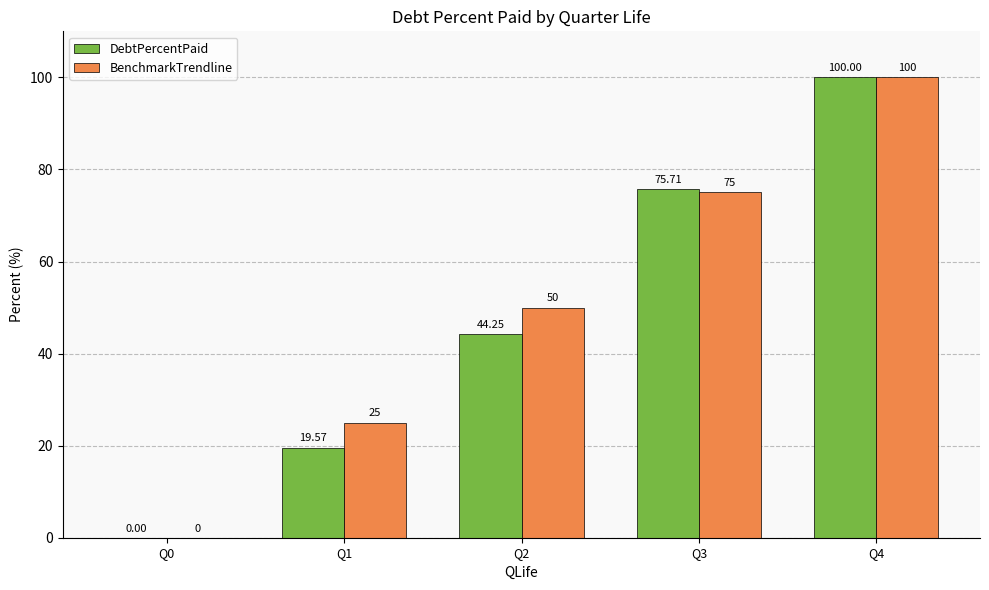

What is the sum of all BenchmarkTrendline values?

250.0